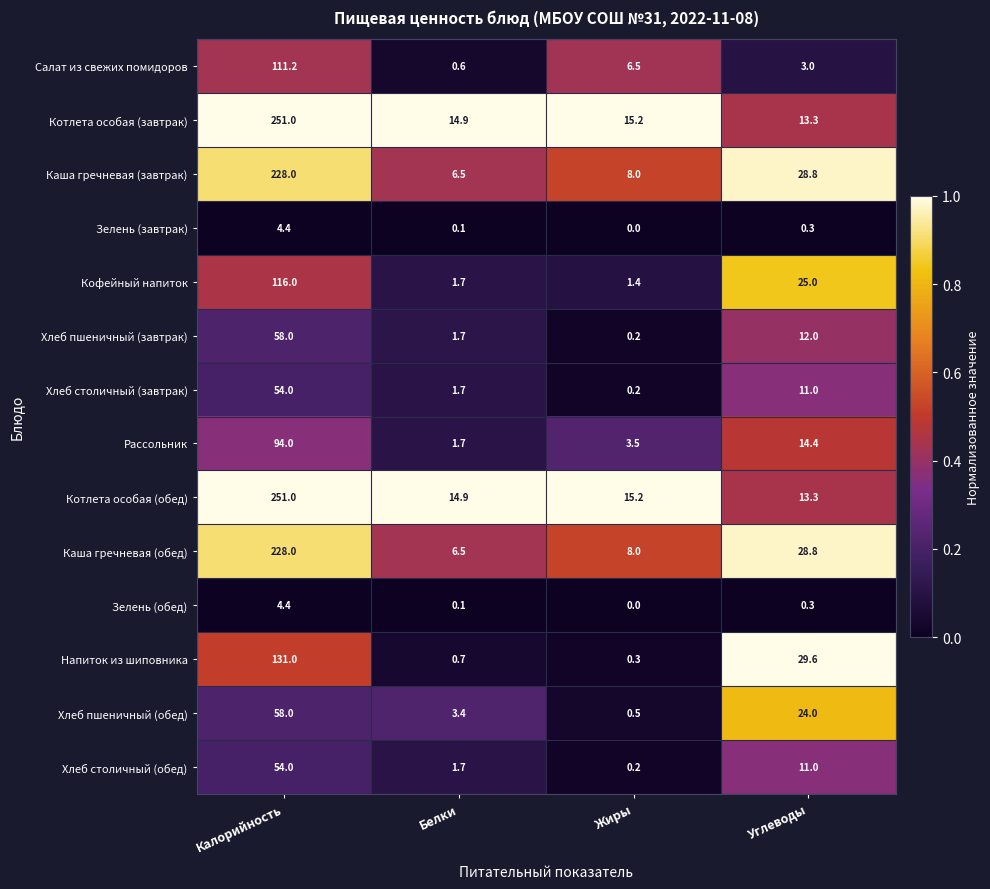

At which category is the sum across all series the highest?

Калорийность